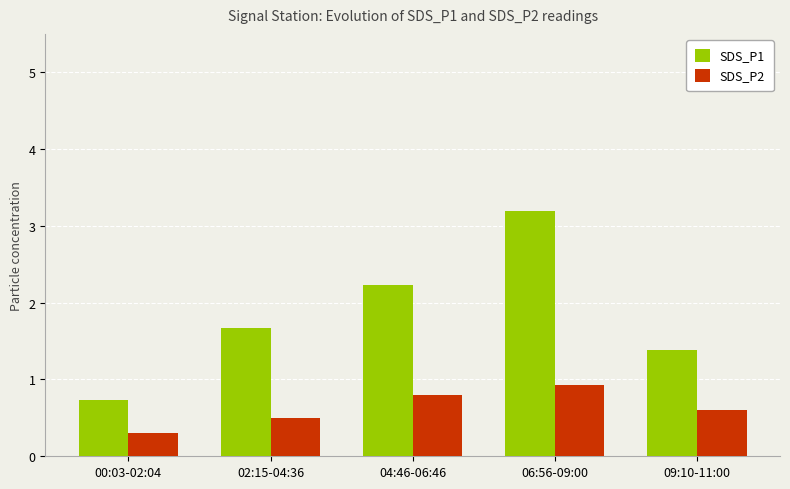

What is the total value across all series at 00:03-02:04?

1.0